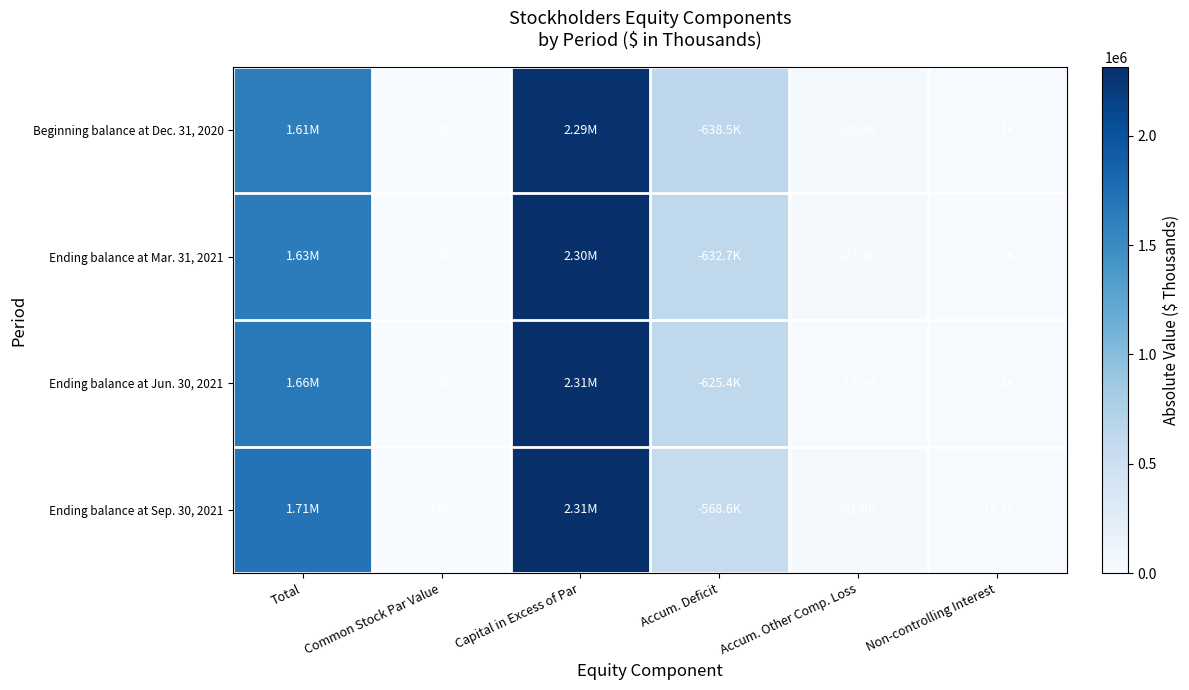

How many distinct data groups are displayed?

4